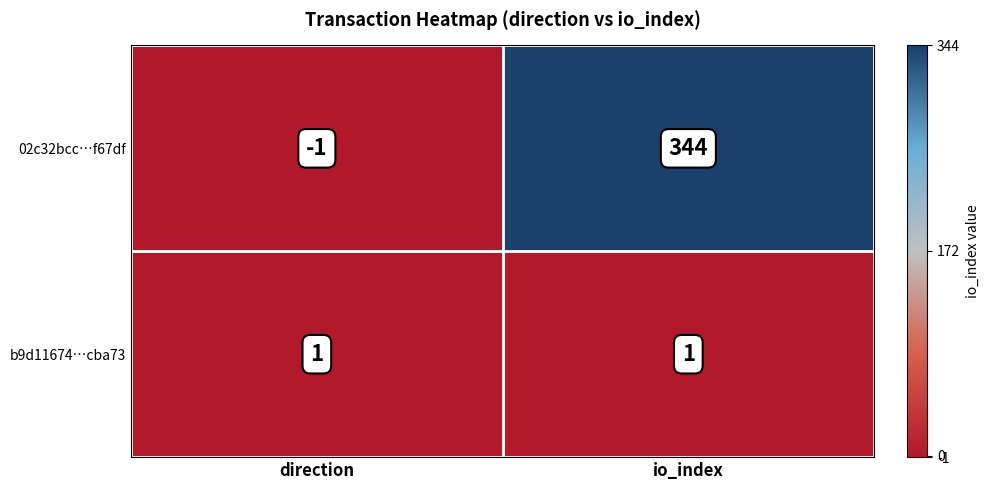

Reading left to right, what are all the values shown in this chart?

02c32bcc…f67df: direction=-1	io_index=344
b9d11674…cba73: direction=1	io_index=1